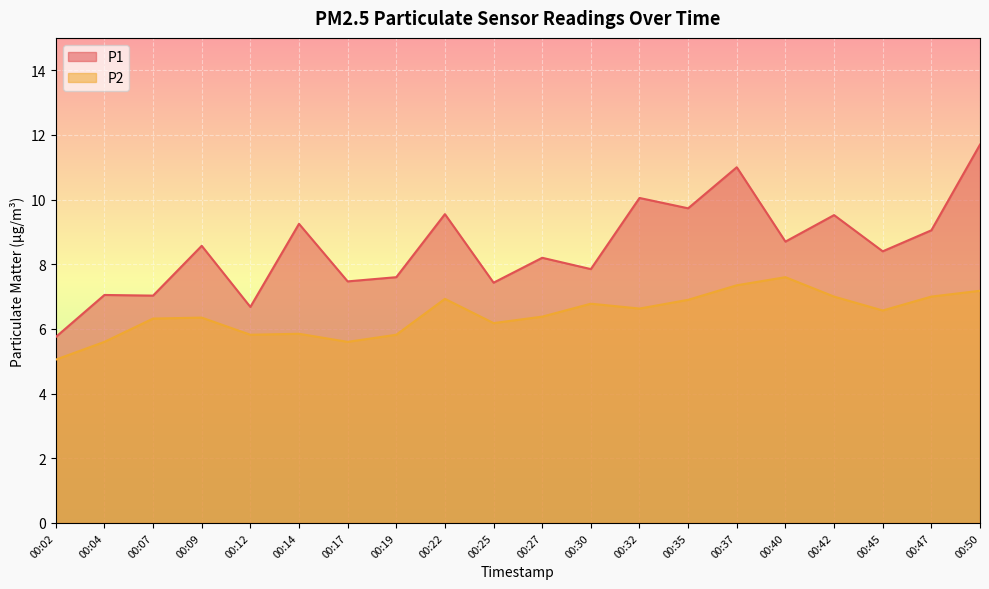

What is the highest value of the P1 series?

11.7